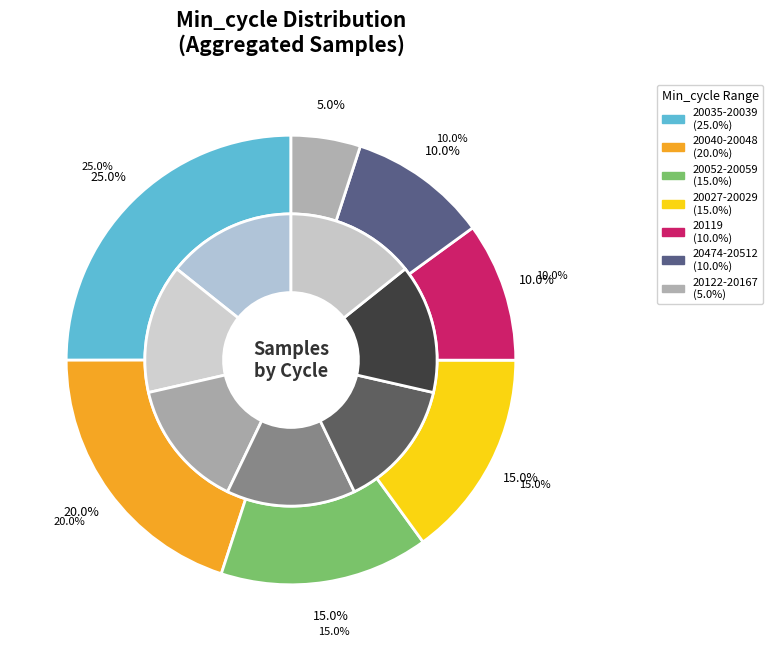

Is the sum of 20059 and 20039 greater than half?

No